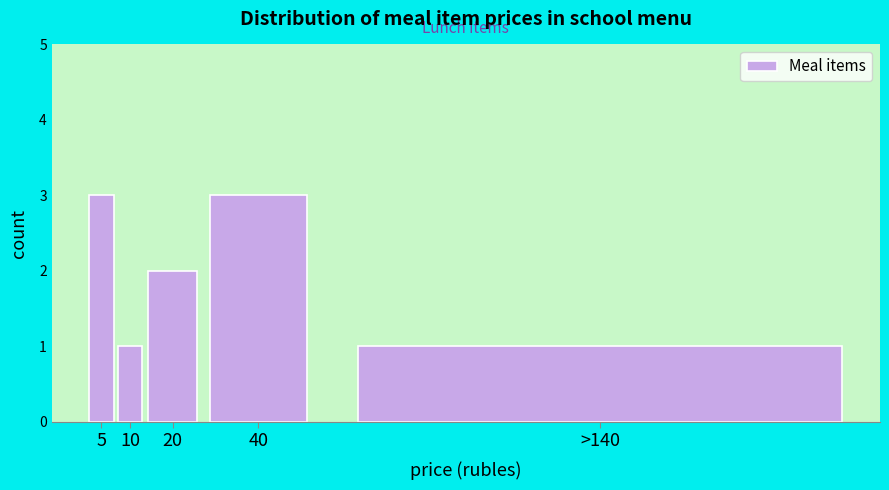

Reading left to right, what are all the values shown in this chart?

3	1	2	3	1